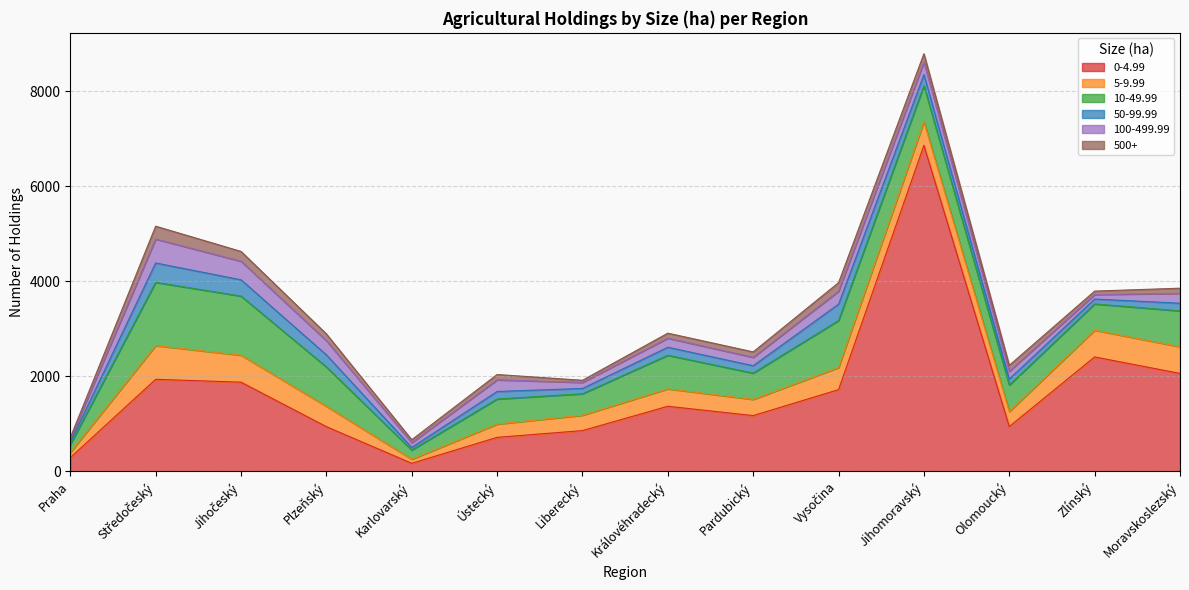

Rank the series at Olomoucký from highest to lowest value.

0-4.99, 10-49.99, 5-9.99, 100-499.99, 50-99.99, 500+